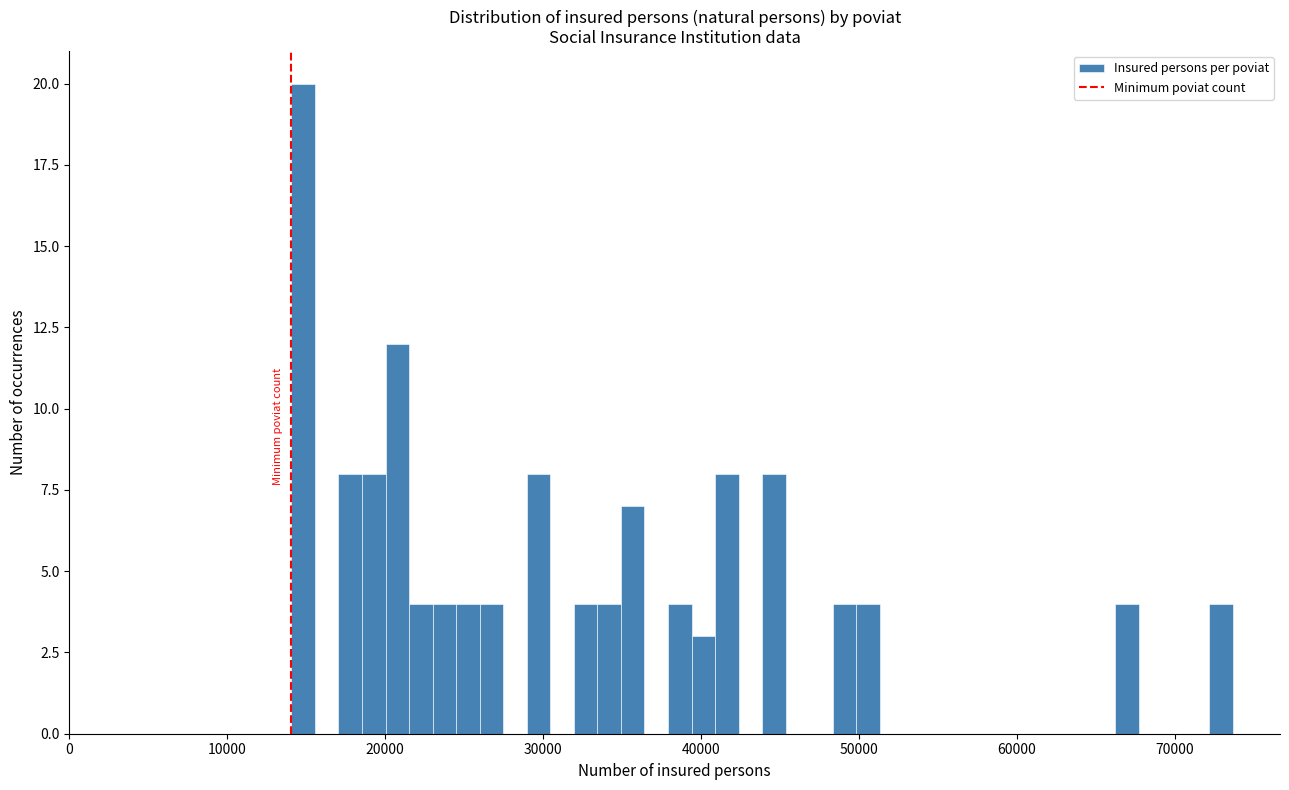

Around what value on the x-axis is the tallest bar? Give the approximate position of its centre, as read against the axis.

15000